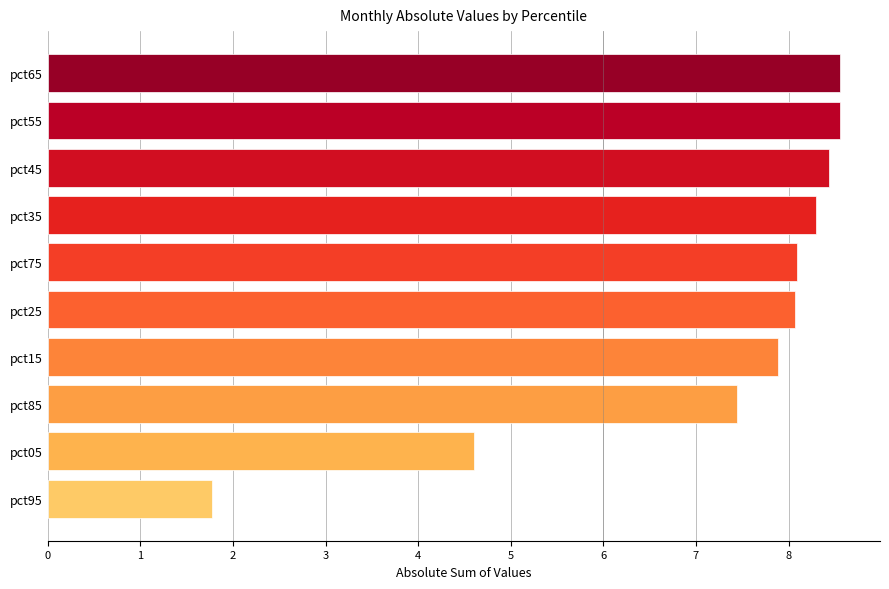

True or false: the data shows 15.2 at pct55.

False